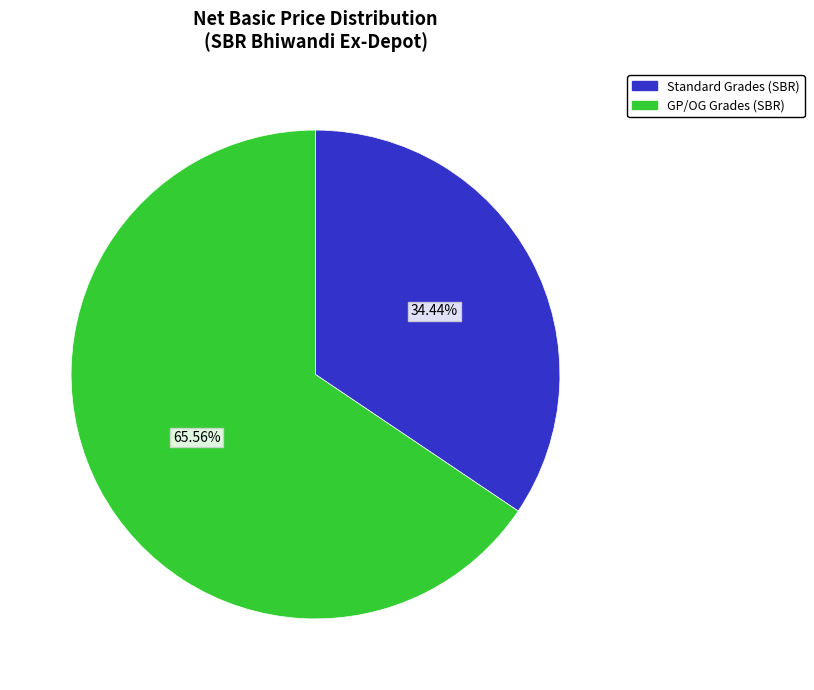

Do Standard Grades (SBR) and GP/OG Grades (SBR) together represent more than half of the pie?

Yes